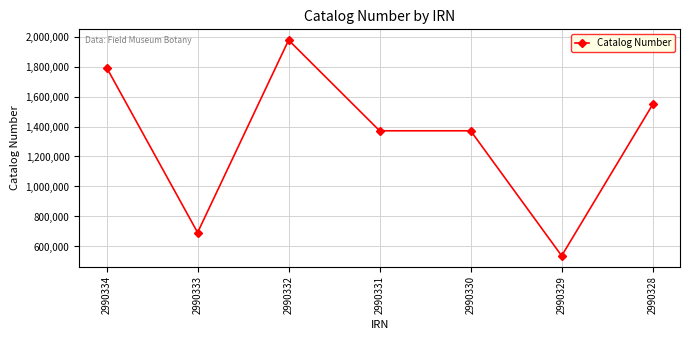

What is the difference between the second highest and second lowest values?

1100404